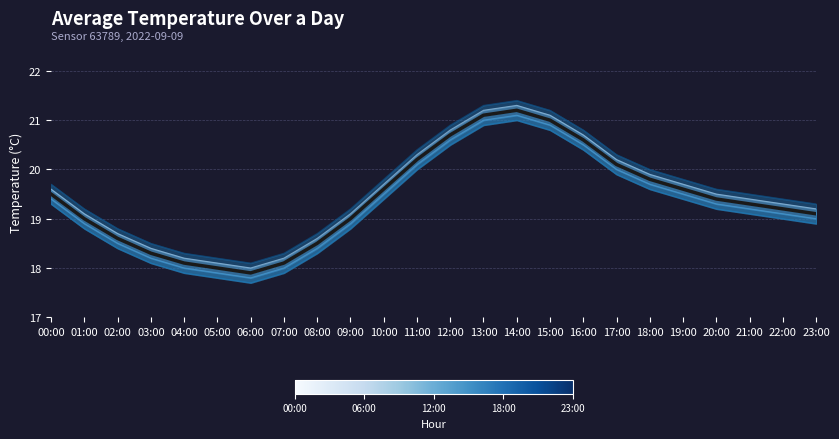

True or false: band_5 has more than 1 interior local peaks.

False